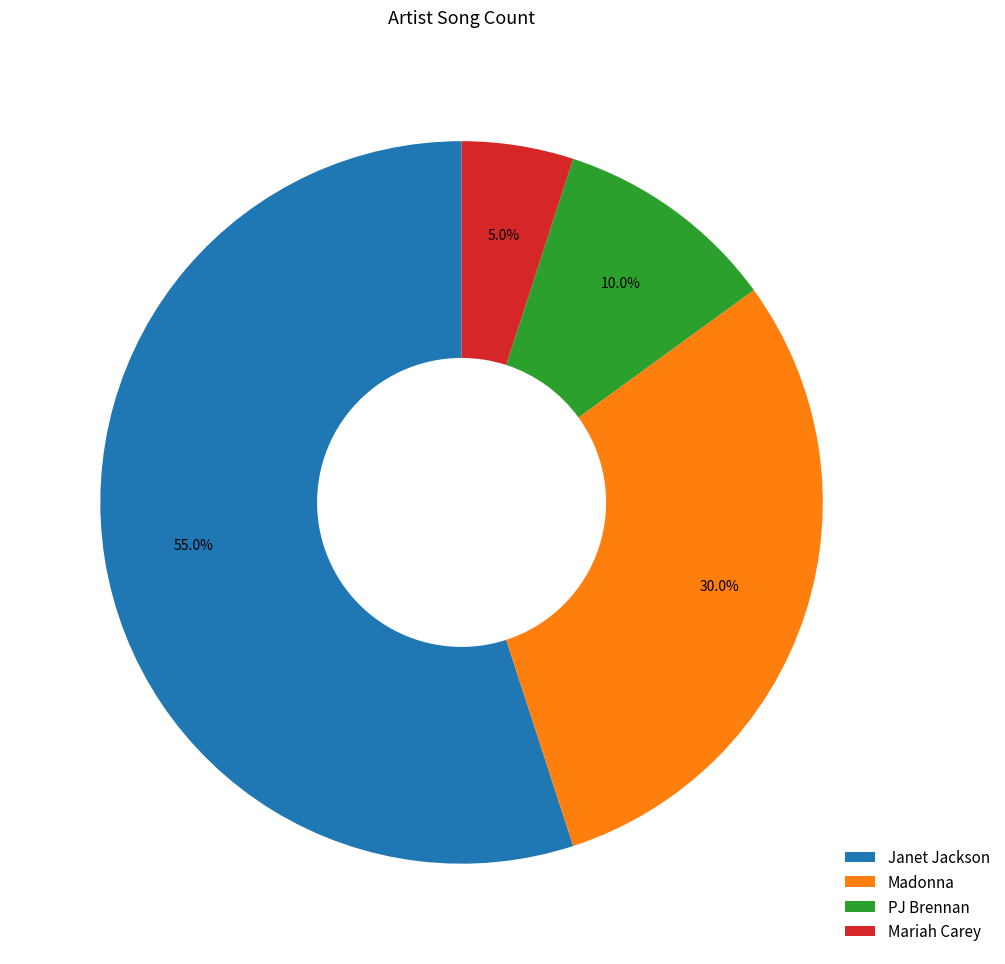

Combined, do Mariah Carey and PJ Brennan account for over 50%?

No